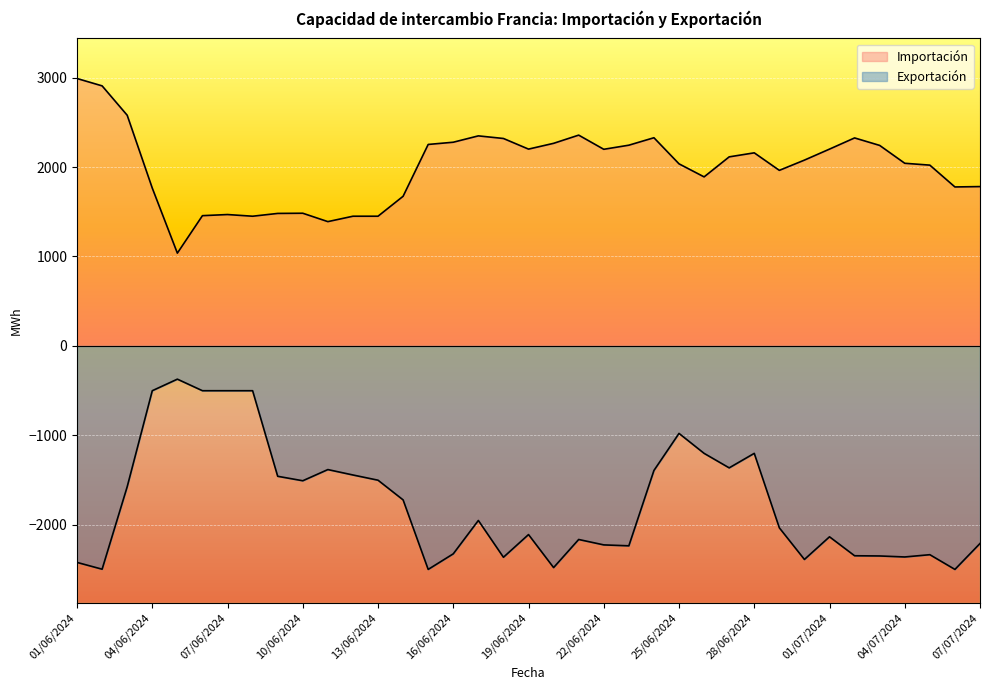

What position from the left is 19/06/2024?

19